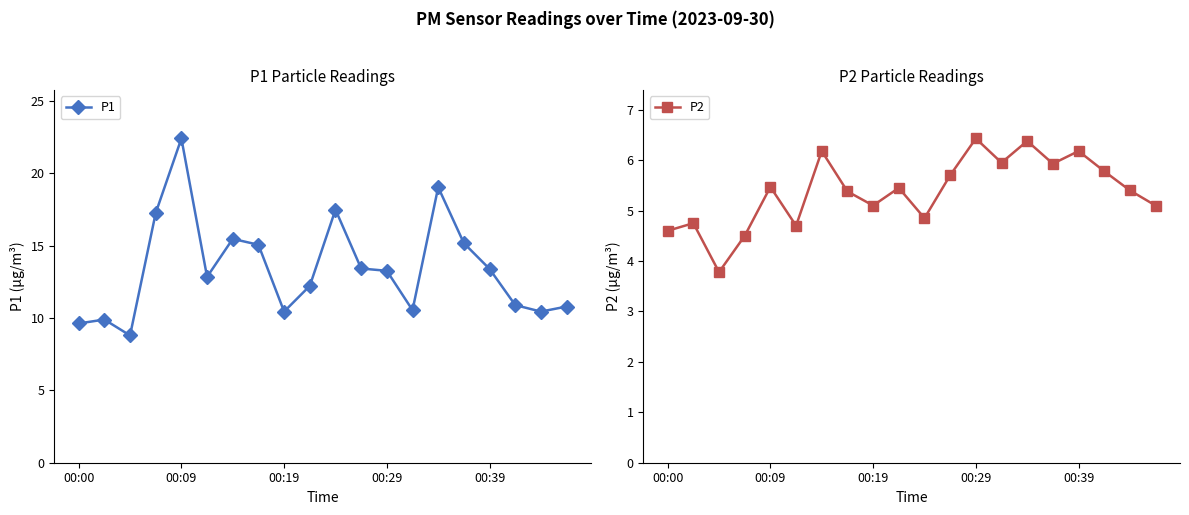

True or false: P1 has more than 1 interior local peaks.

True